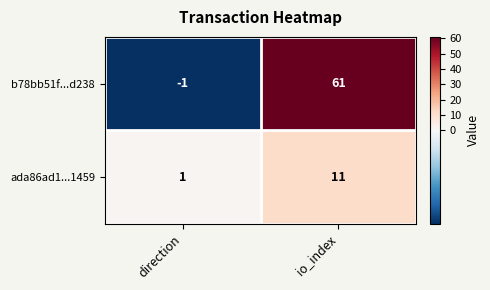

List the series in order of their overall mean, lowest first.

ada86ad1...1459, b78bb51f...d238